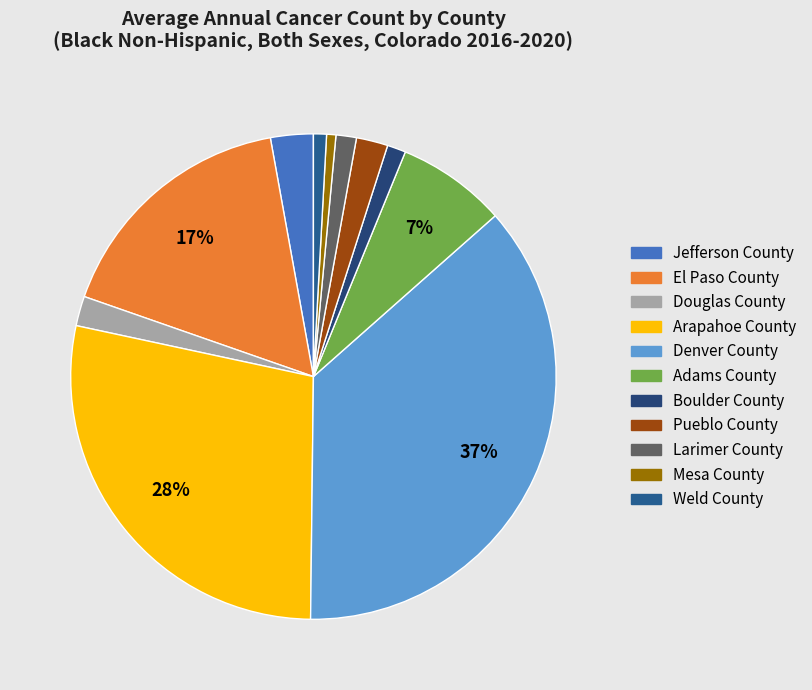

The Weld County slice represents 1% of the pie. True or false?

True